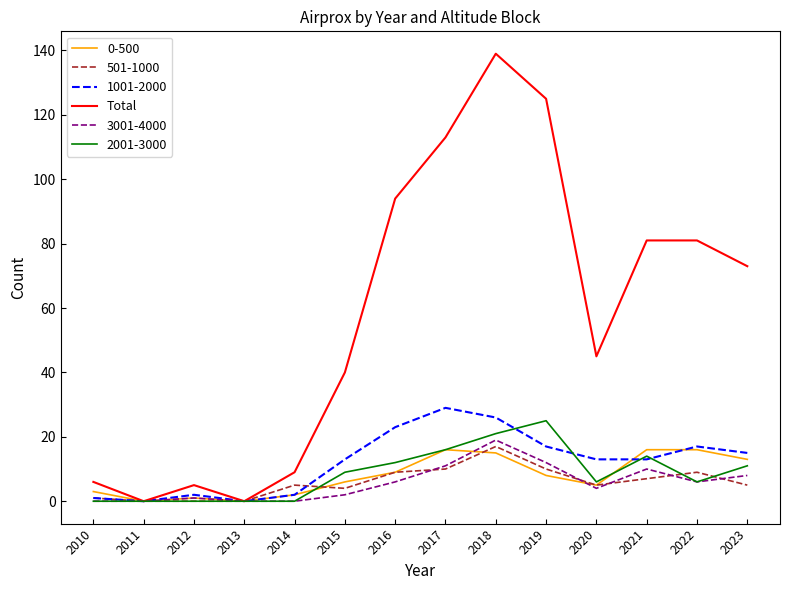

At which category does the chart reach its peak across all series?

2018